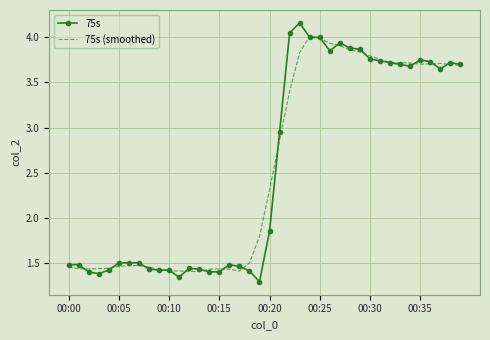

Which series has the largest range (max minus min)?

75s